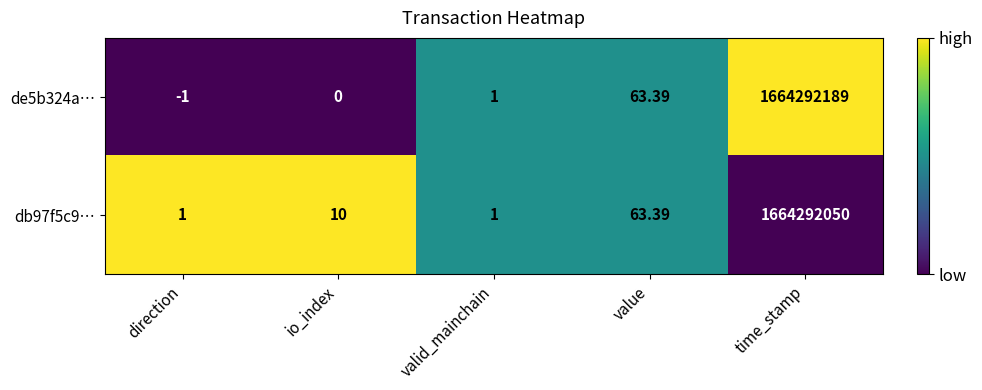

Count the number of data series in this chart.

2